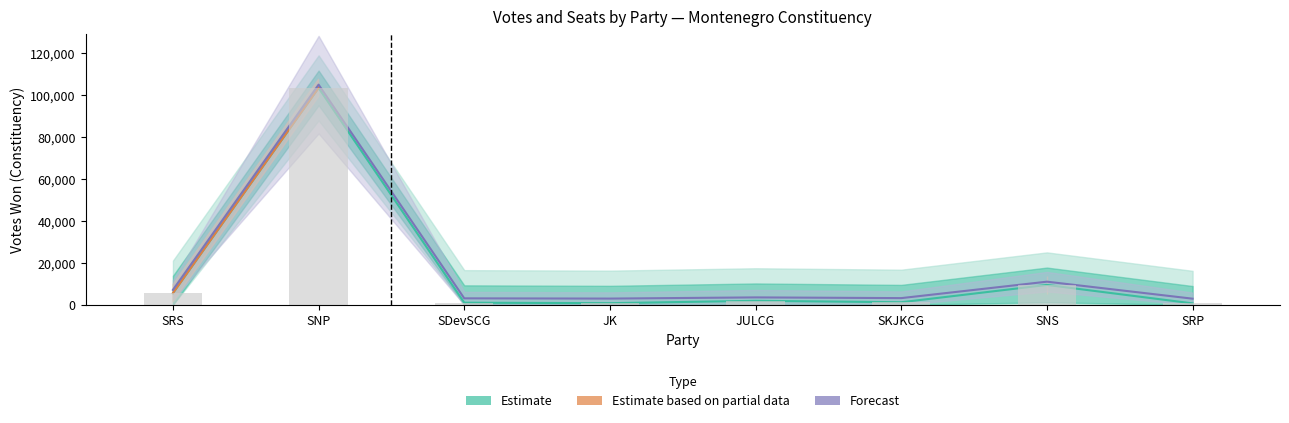

True or false: Estimate has a value of 9494.0 at SNS.

True